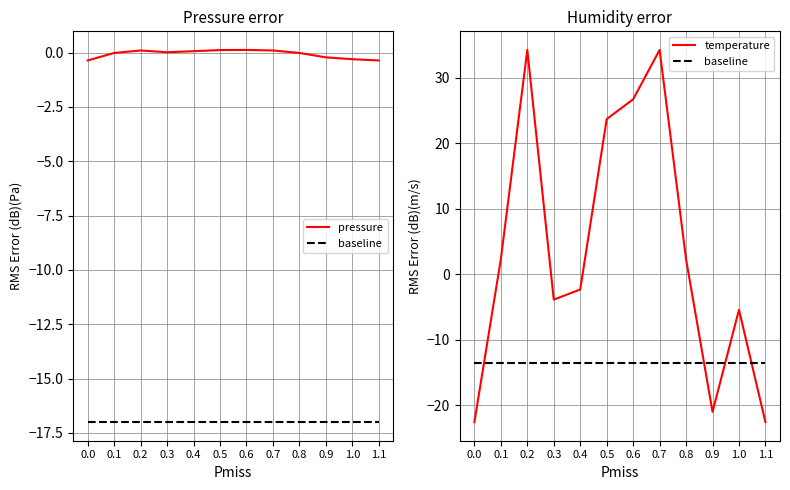

True or false: temperature has a value of -7.6 at 0.0.

False